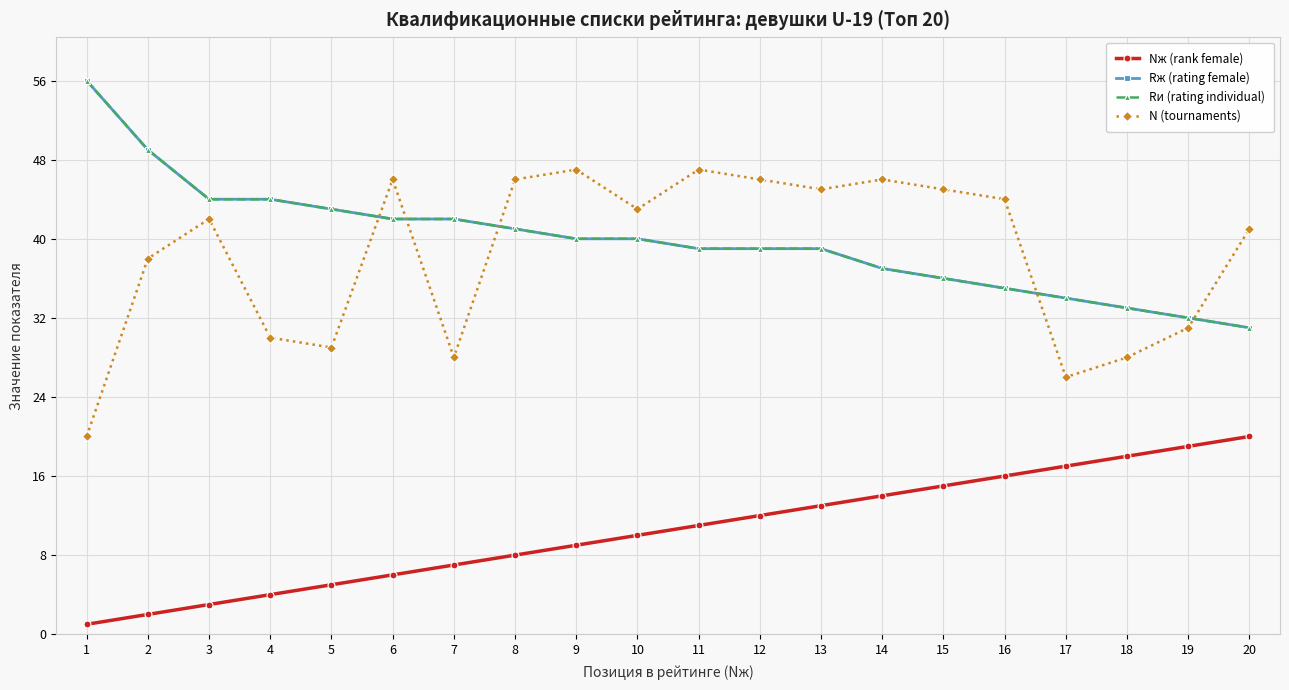

Reading left to right, extract all data points from this chart.

Nж (rank female): 1	2	3	4	5	6	7	8	9	10	11	12	13	14	15	16	17	18	19	20
Rж (rating female): 56	49	44	44	43	42	42	41	40	40	39	39	39	37	36	35	34	33	32	31
Rи (rating individual): 56	49	44	44	43	42	42	41	40	40	39	39	39	37	36	35	34	33	32	31
N (tournaments): 20	38	42	30	29	46	28	46	47	43	47	46	45	46	45	44	26	28	31	41